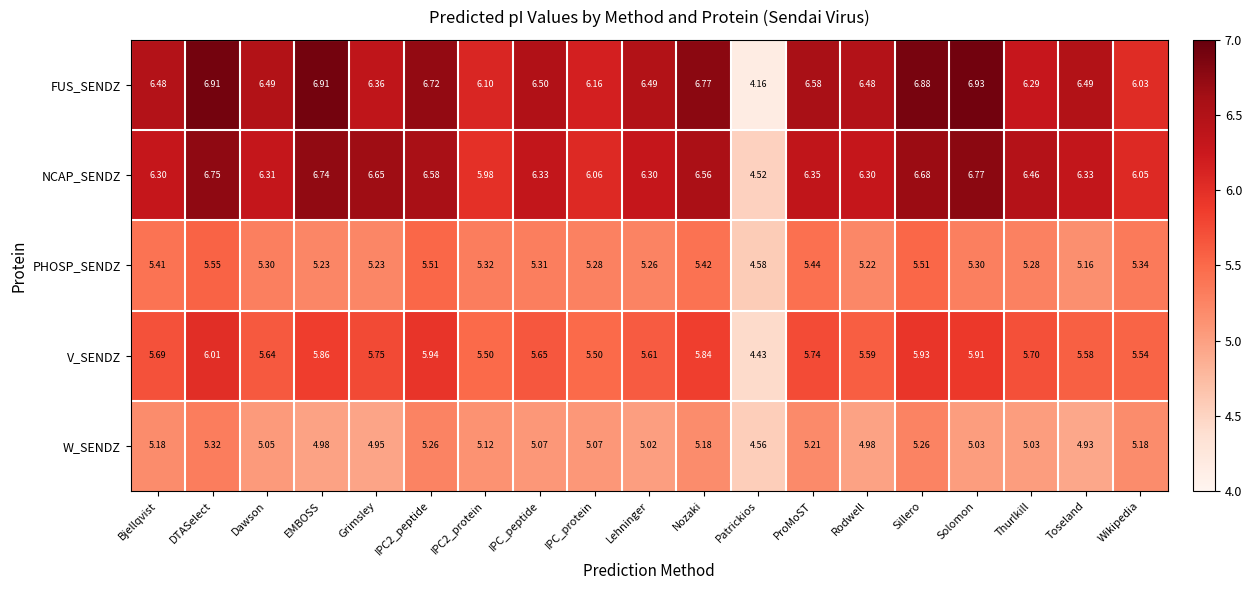

Rank the series by their maximum value, from lowest to highest.

W_SENDZ, PHOSP_SENDZ, V_SENDZ, NCAP_SENDZ, FUS_SENDZ